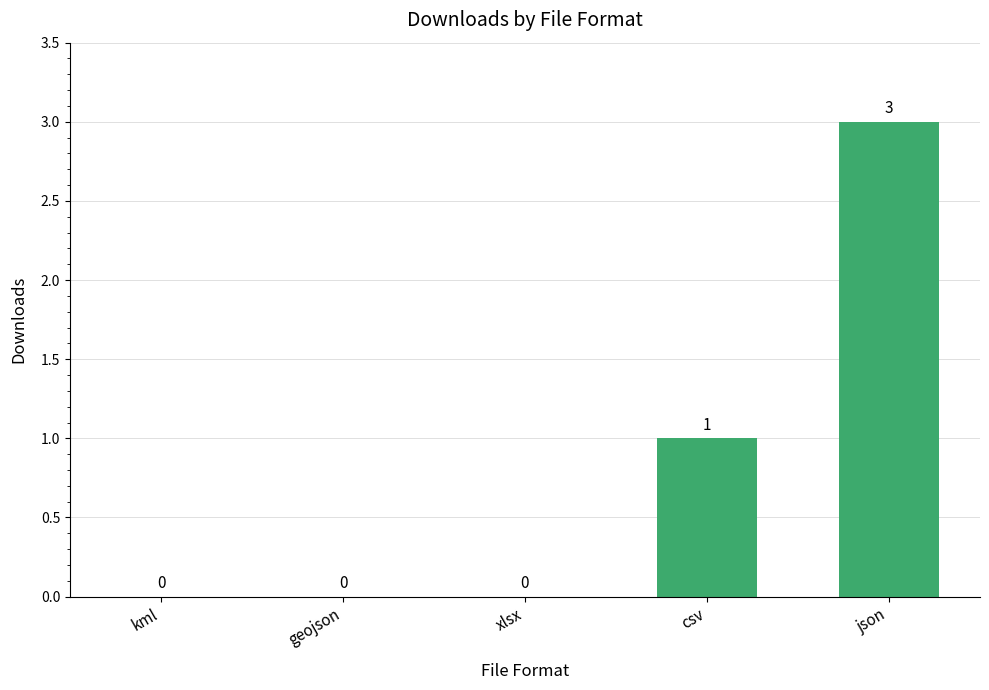

Which label corresponds to the largest value in the chart?

json